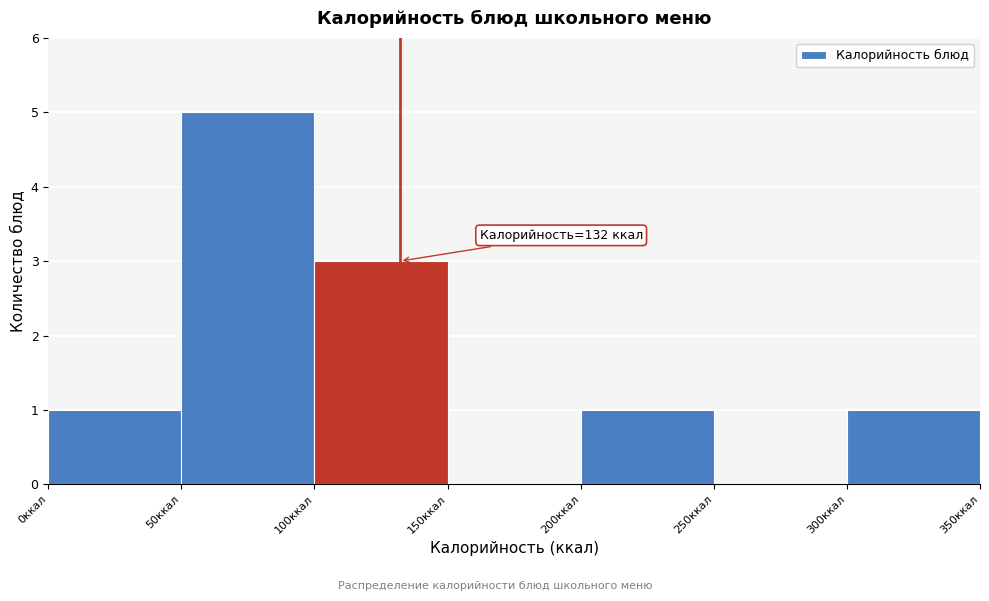

Over which range of the x-axis is the bar tallest?

50 to 100